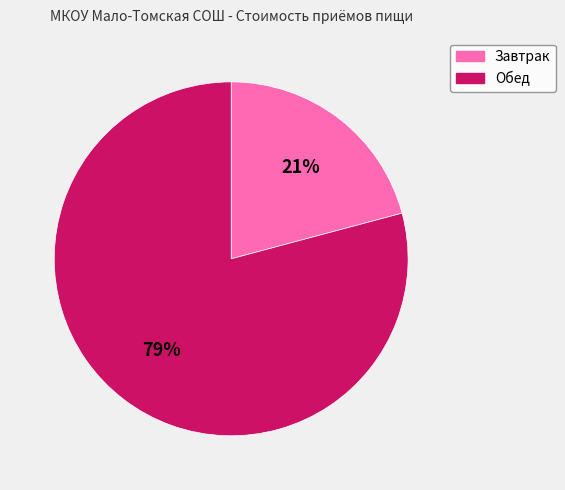

Approximately how many times larger is the value at Обед compared to Завтрак?

3.8